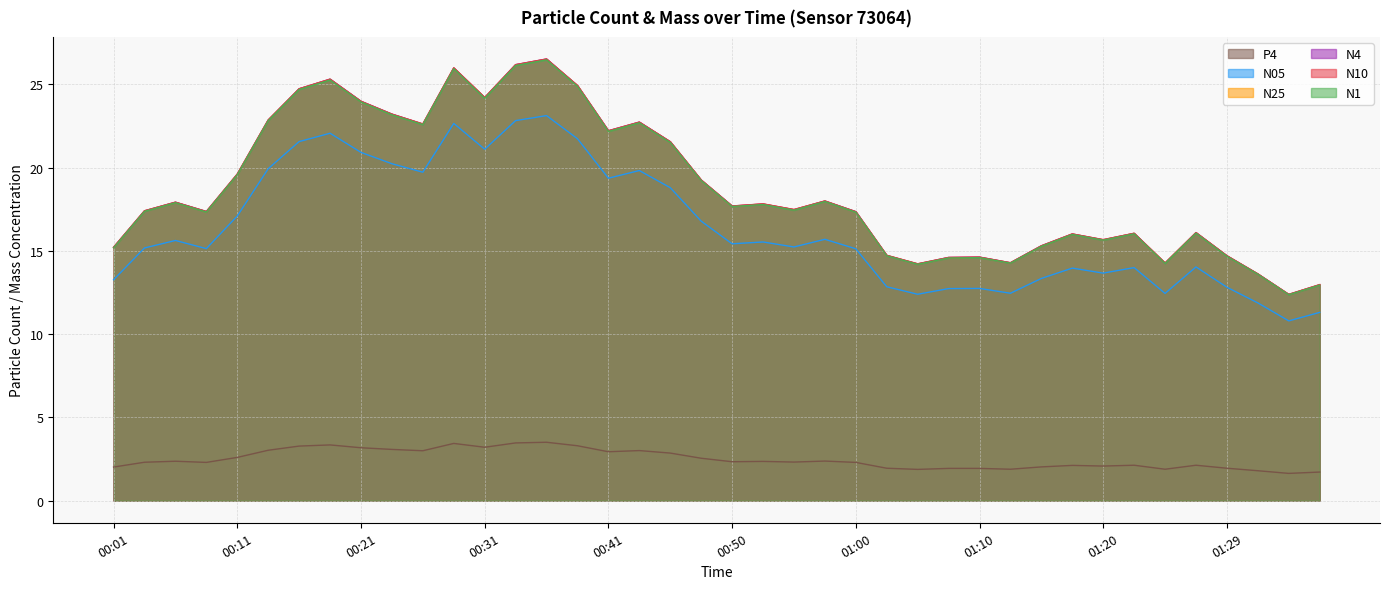

Reading left to right, extract all data points from this chart.

N1: 15.2	17.4	17.9	17.3	19.6	22.8	24.7	25.3	23.9	23.2	22.6	25.9	24.2	26.1	26.5	24.9	22.2	22.7	21.5	19.2	17.7	17.8	17.4	18.0	17.3	14.7	14.2	14.6	14.6	14.3	15.3	16.0	15.7	16.0	14.2	16.1	14.7	13.6	12.4	12.9
N05: 13.3	15.2	15.6	15.1	17.1	19.9	21.6	22.1	20.9	20.2	19.7	22.7	21.1	22.8	23.1	21.7	19.4	19.8	18.8	16.8	15.4	15.5	15.2	15.7	15.1	12.8	12.4	12.7	12.8	12.5	13.3	14.0	13.7	14.0	12.4	14.0	12.8	11.9	10.8	11.3
N10: 15.2	17.4	17.9	17.4	19.6	22.9	24.7	25.3	24.0	23.2	22.6	26.0	24.2	26.2	26.5	24.9	22.2	22.7	21.6	19.3	17.7	17.8	17.5	18.0	17.4	14.7	14.2	14.6	14.6	14.3	15.3	16.0	15.7	16.1	14.3	16.1	14.7	13.6	12.4	13.0
N25: 15.2	17.4	17.9	17.4	19.6	22.9	24.7	25.3	24.0	23.2	22.6	26.0	24.2	26.2	26.5	24.9	22.2	22.7	21.6	19.3	17.7	17.8	17.5	18.0	17.4	14.7	14.2	14.6	14.6	14.3	15.3	16.0	15.7	16.1	14.3	16.1	14.7	13.6	12.4	13.0
N4: 15.2	17.4	17.9	17.4	19.6	22.9	24.7	25.3	24.0	23.2	22.6	26.0	24.2	26.2	26.5	24.9	22.2	22.7	21.6	19.3	17.7	17.8	17.5	18.0	17.4	14.7	14.2	14.6	14.6	14.3	15.3	16.0	15.7	16.1	14.3	16.1	14.7	13.6	12.4	13.0
P4: 2.0	2.3	2.4	2.3	2.6	3.0	3.3	3.4	3.2	3.1	3.0	3.4	3.2	3.5	3.5	3.3	2.9	3.0	2.9	2.5	2.3	2.4	2.3	2.4	2.3	1.9	1.9	1.9	1.9	1.9	2.0	2.1	2.1	2.1	1.9	2.1	1.9	1.8	1.6	1.7